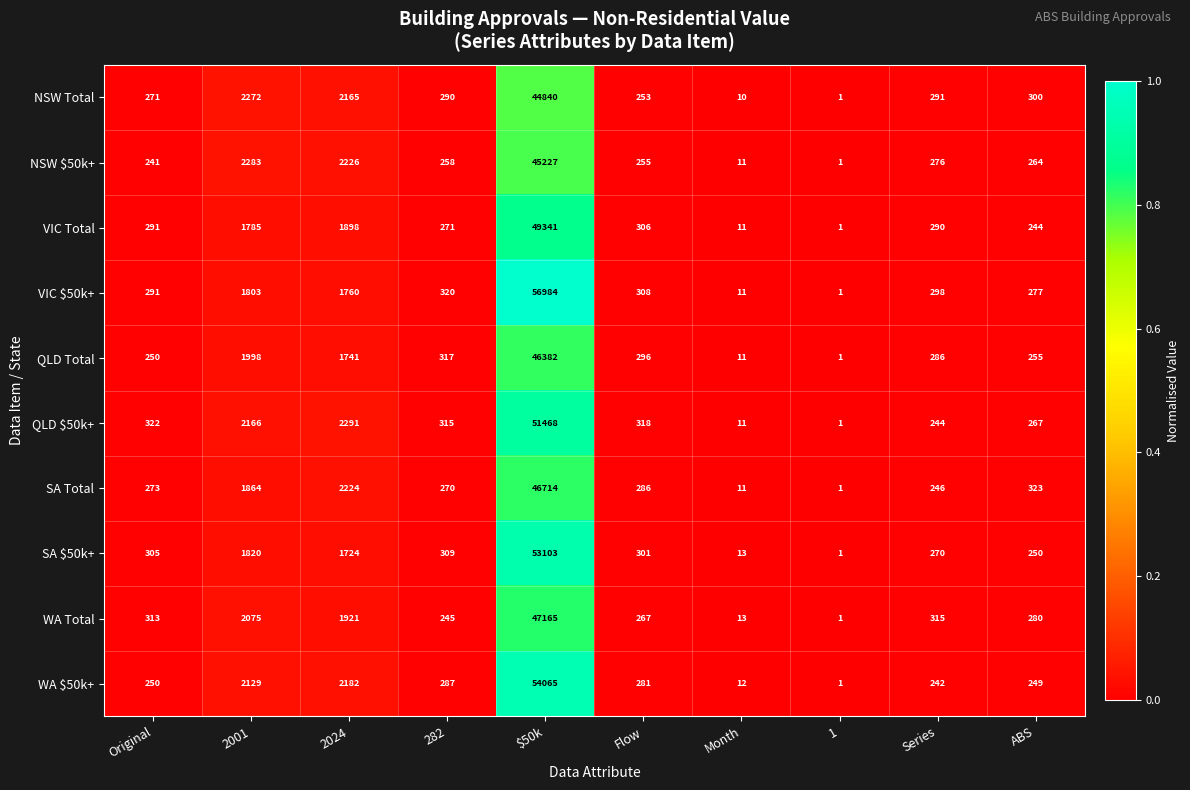

The NSW $50k+ series shows 1 at 1. True or false?

True